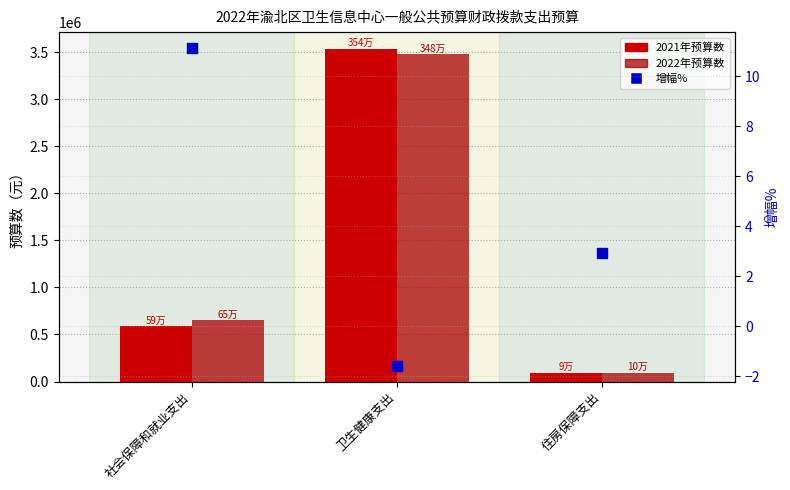

Which series reaches the maximum Y coordinate?

2021年预算数